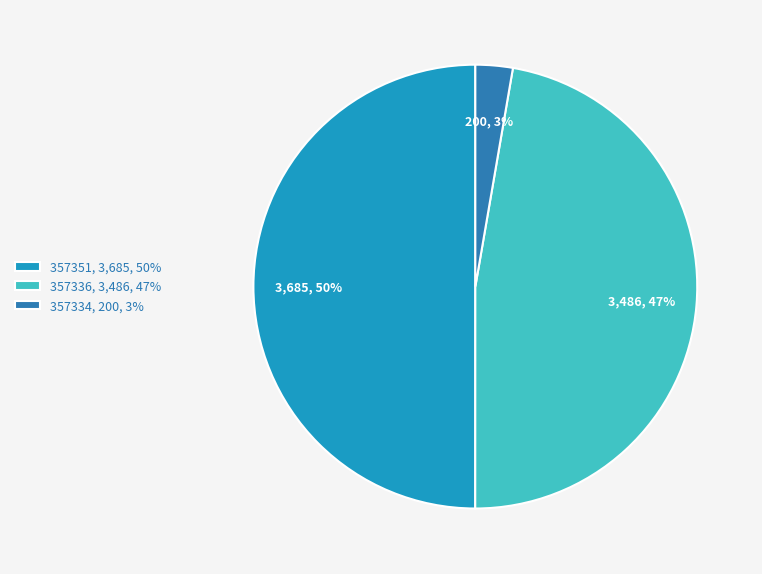

To the nearest percent, what is the difference between the 357336 and 357351 slice percentages?

3%